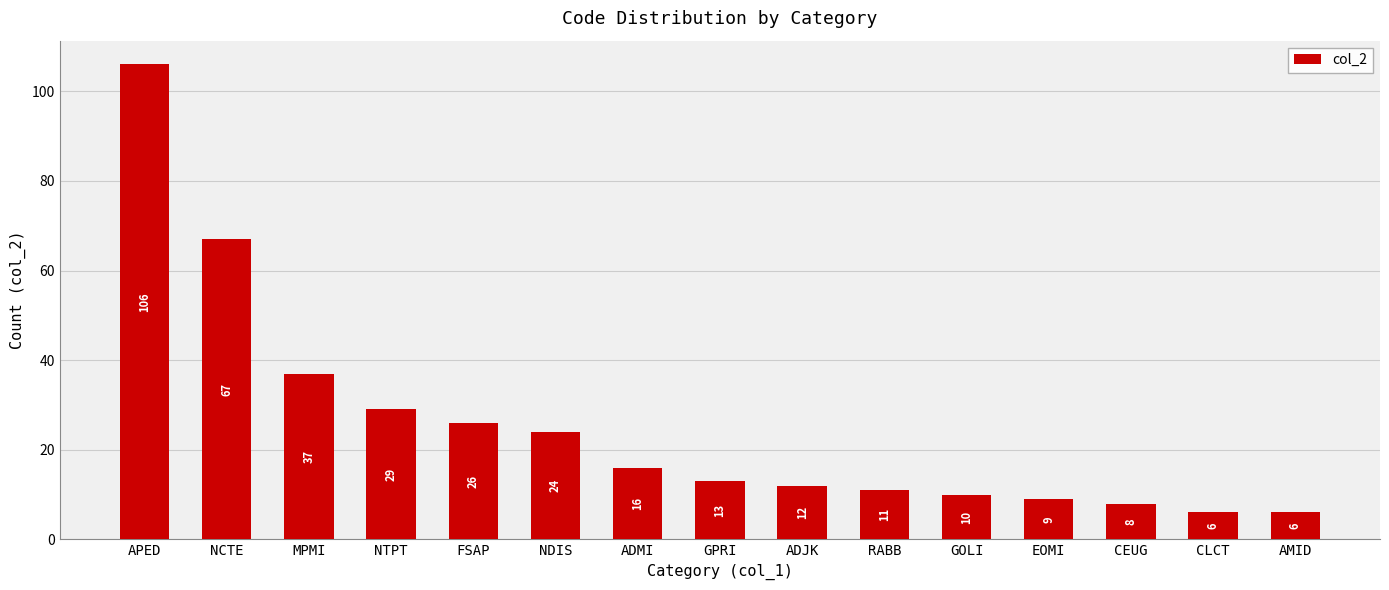

Where does the data first go above 13?

APED